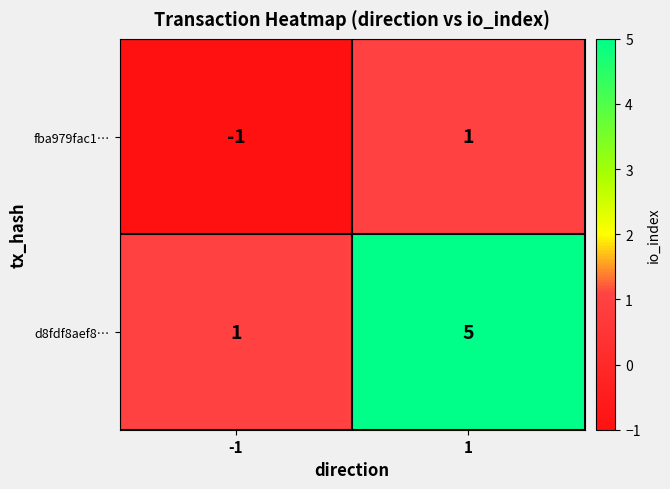

How many data points does each series have?

2